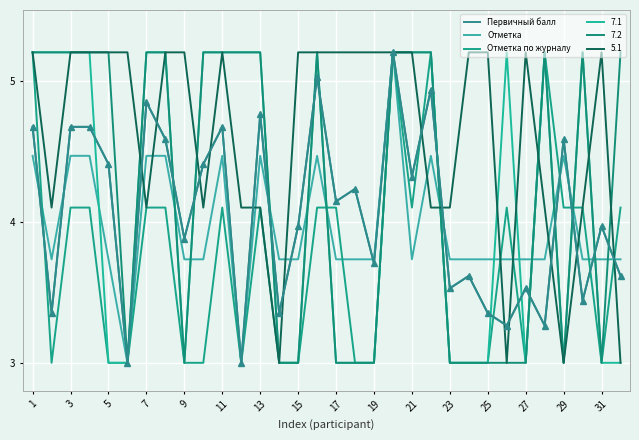

What are all the series names shown in the legend?

Первичный балл, Отметка, Отметка по журналу, 7.1, 7.2, 5.1